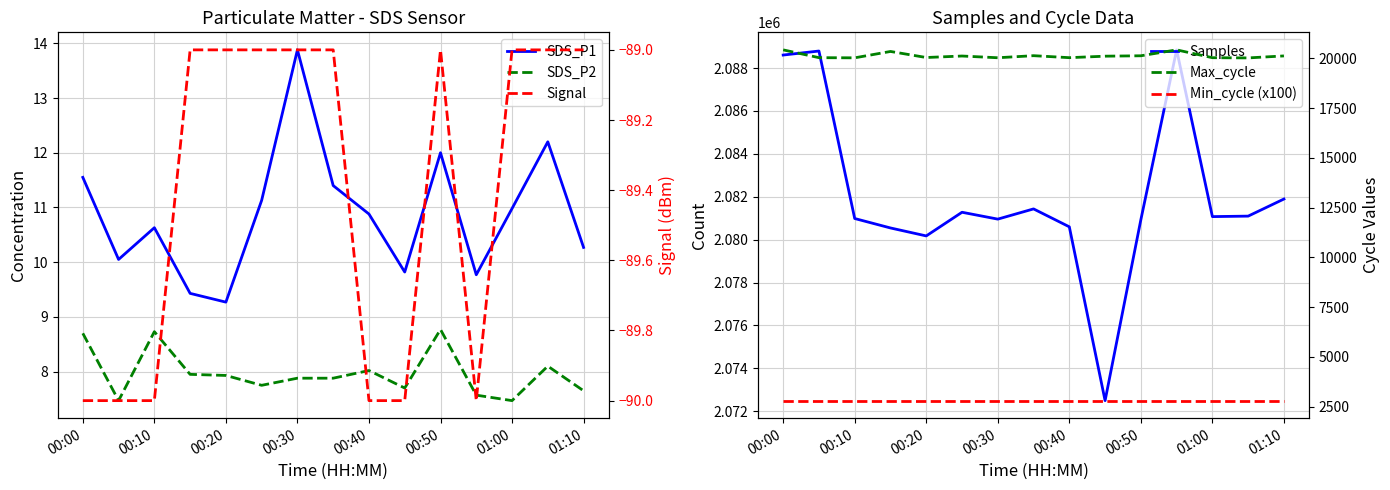

What is the sum of all Max_cycle values?

302015.0